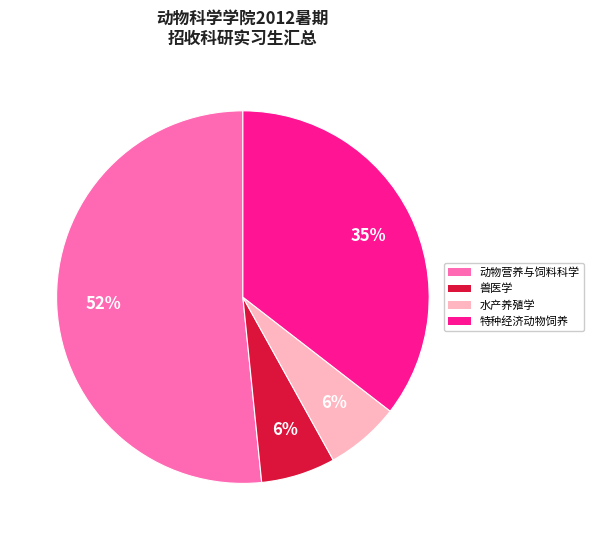

To the nearest percent, what is the average slice percentage?

25%